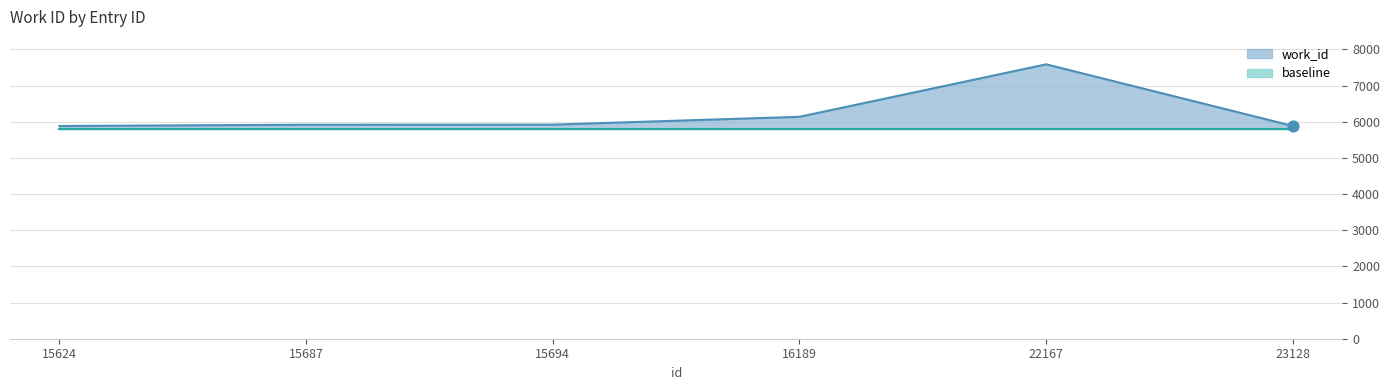

What is the ratio of the value at 23128 to the value at 16189?

1.0